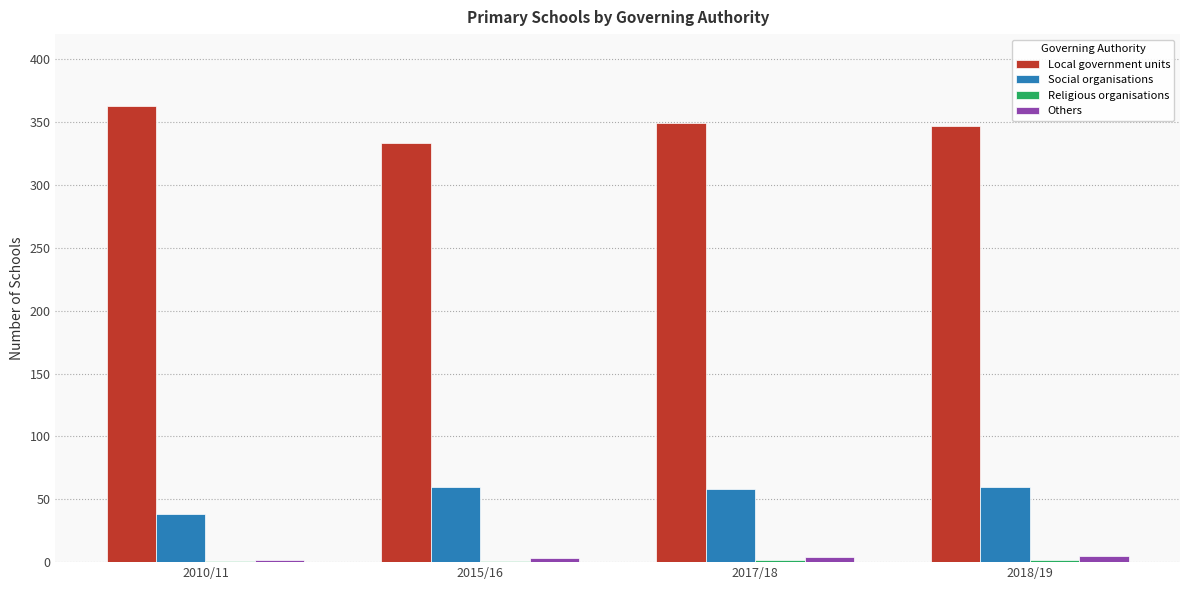

What is the sum of all Social organisations values?

216